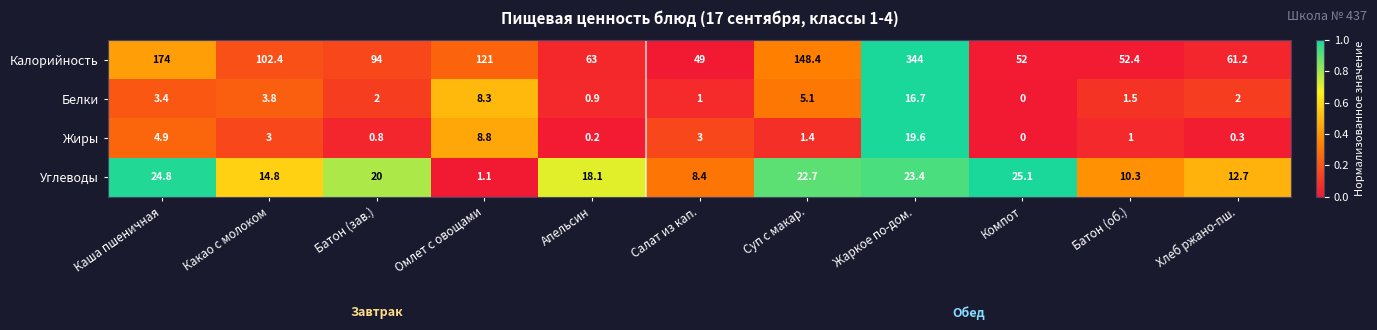

True or false: Калорийность has a value of 257.0 at Суп с макар..

False